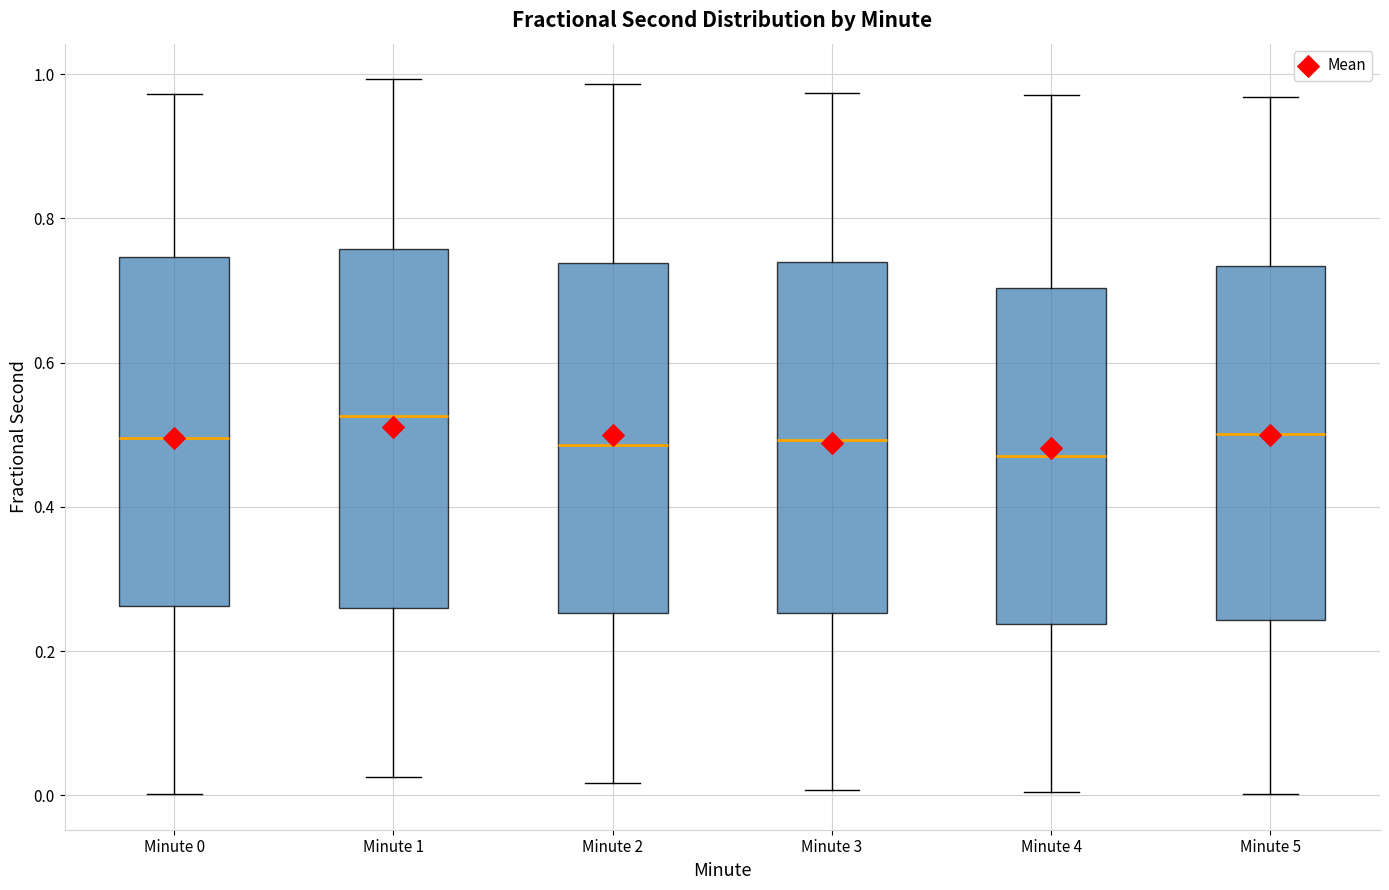

Which box's median line is the highest?

Minute 1